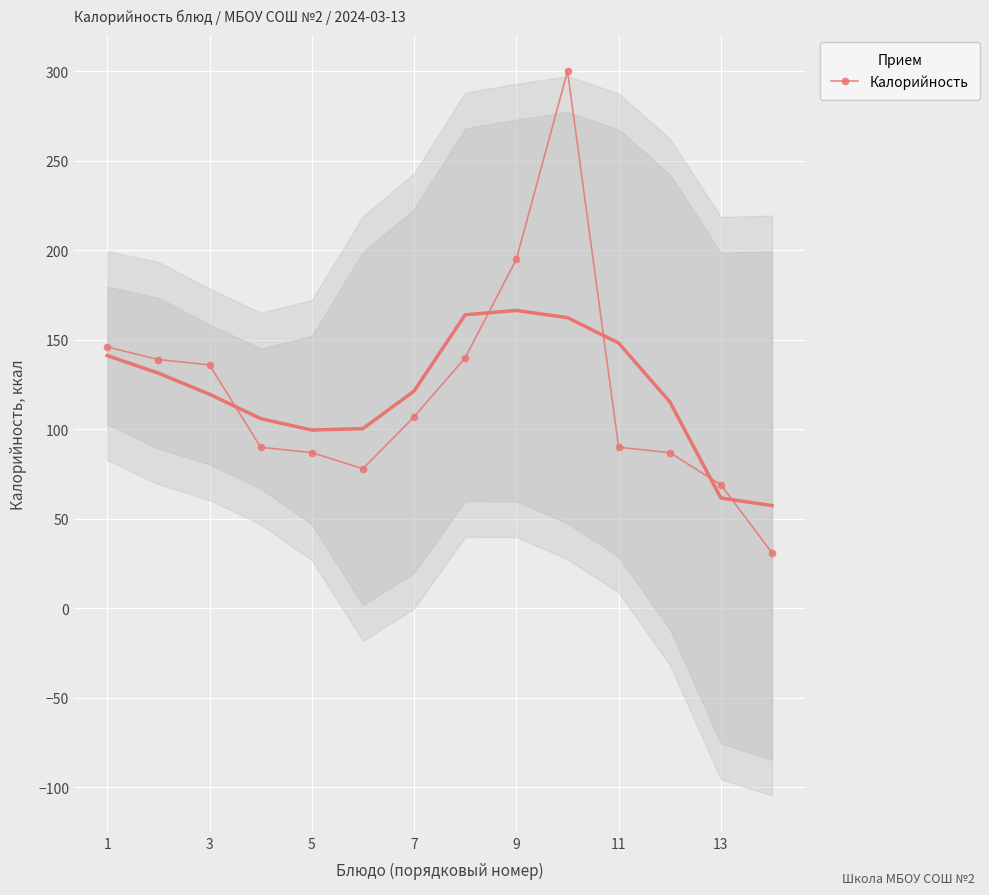

What is the sum of all values?

1695